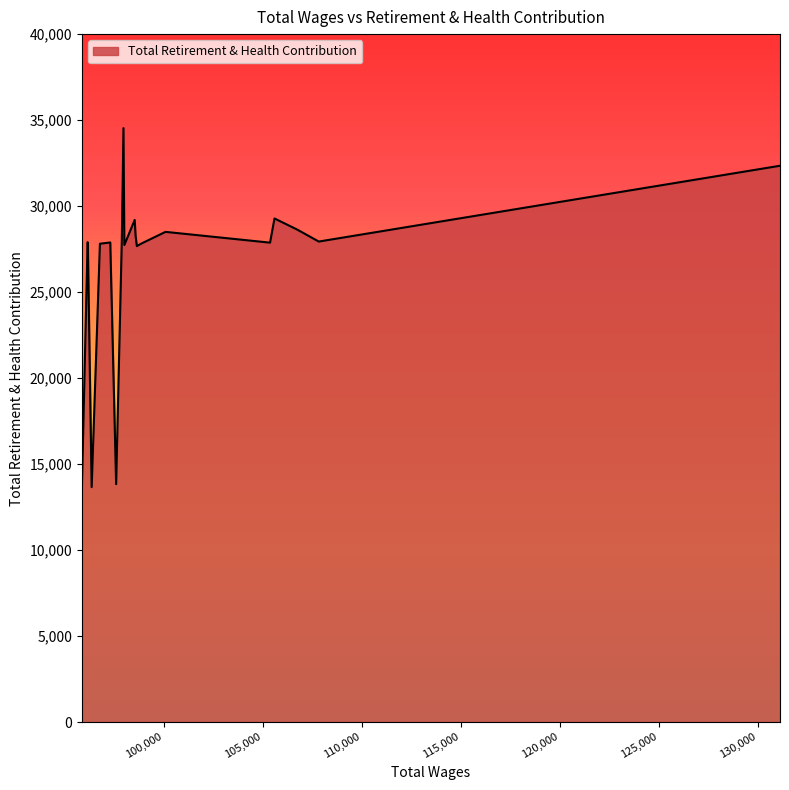

What is the maximum value shown in the chart?

34538